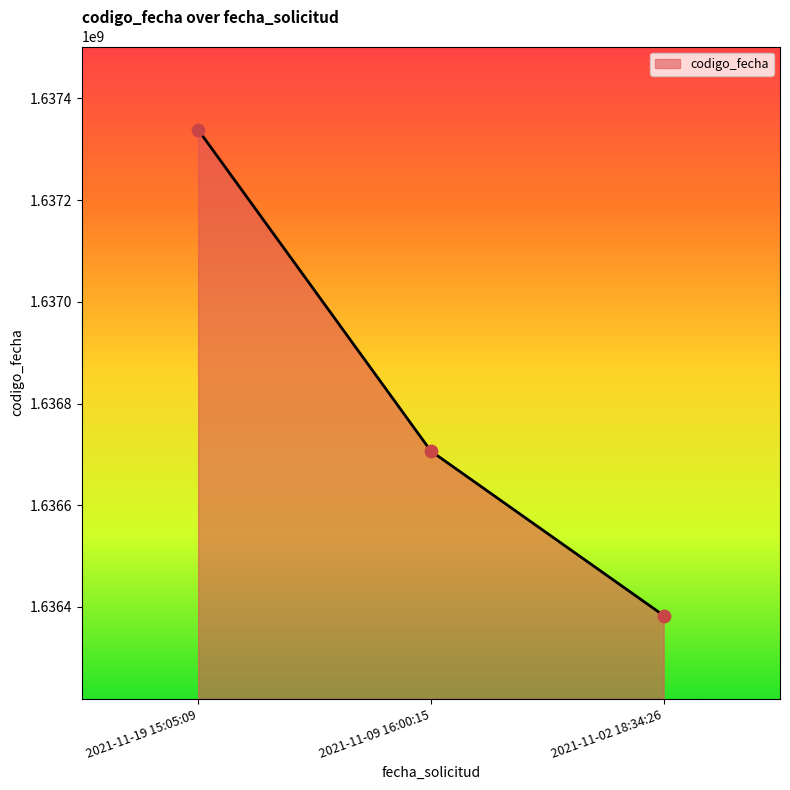

What is the change in value from 2021-11-09 16:00:15 to 2021-11-02 18:34:26?

-323320